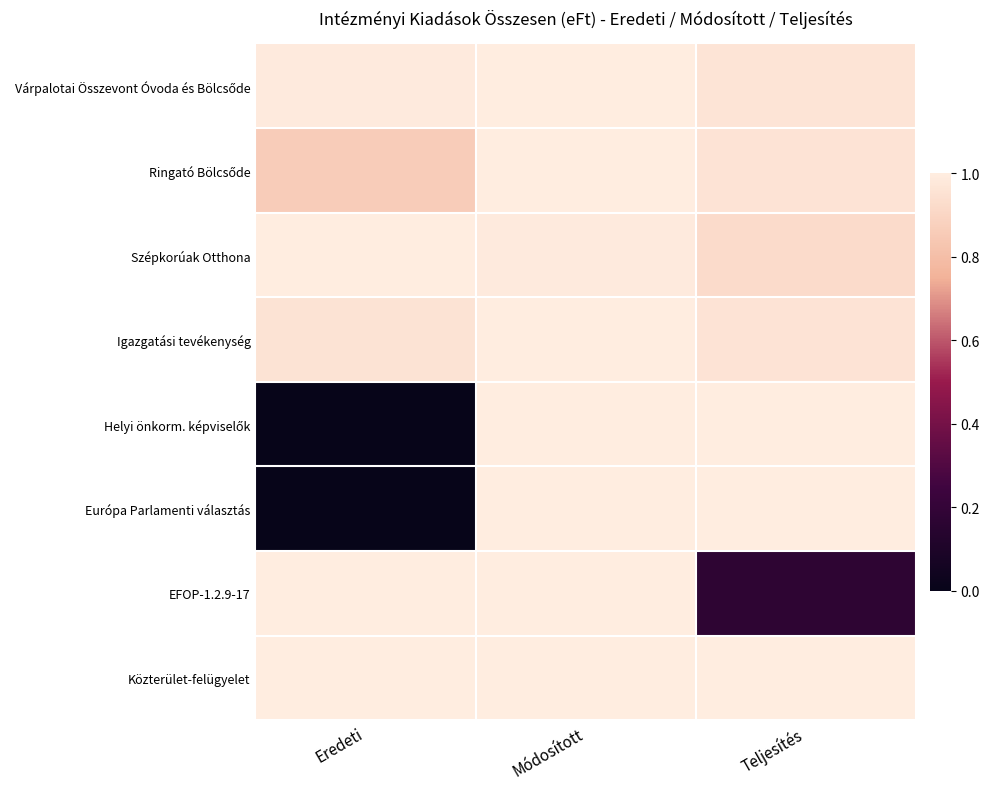

Rank the series at Teljesítés from lowest to highest value.

EFOP-1.2.9-17, Szépkorúak Otthona, Igazgatási tevékenység, Ringató Bölcsőde, Várpalotai Összevont Óvoda és Bölcsőde, Helyi önkorm. képviselők, Európa Parlamenti választás, Közterület-felügyelet